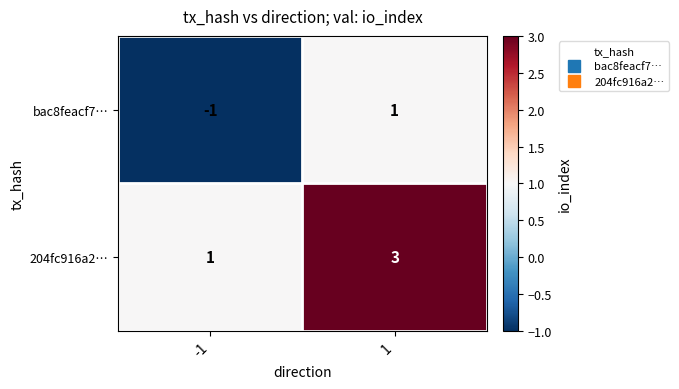

The value of bac8feacf7… at -1 is 0. True or false?

False